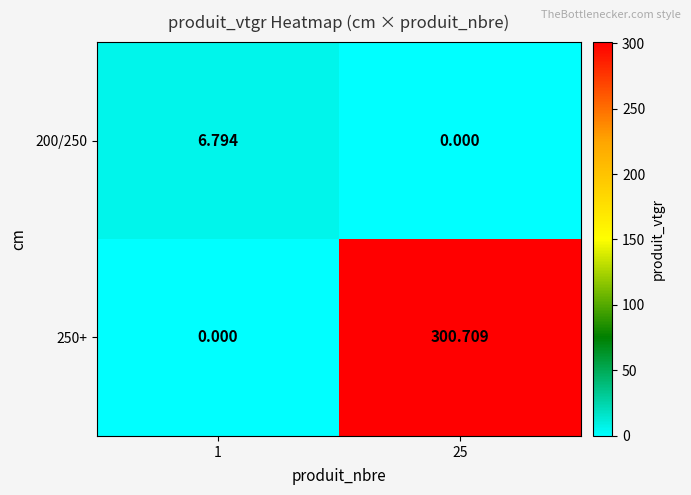

Is the value of 200/250 at 1 greater than the value of 250+ at 25?

No